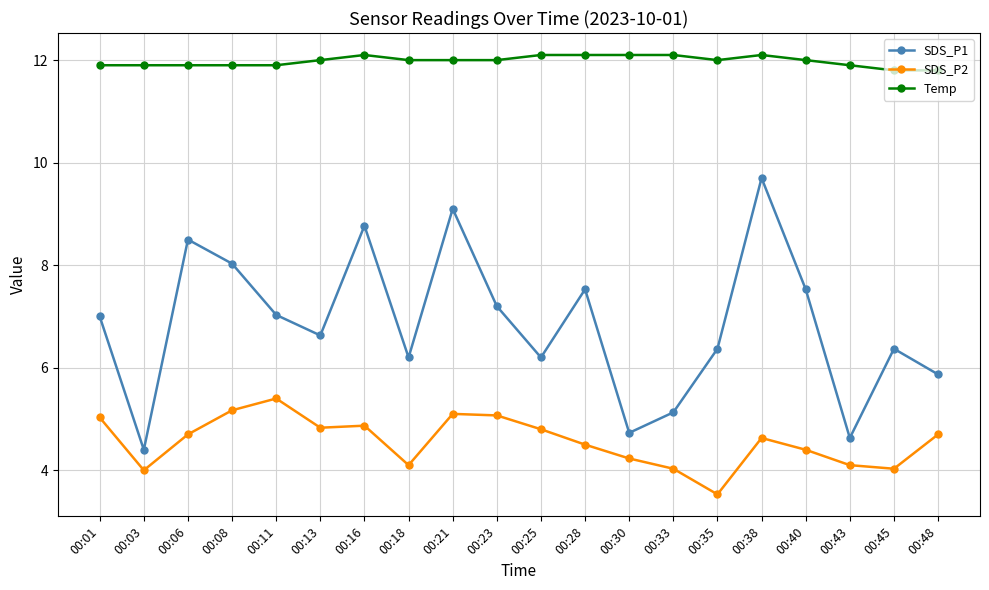

Reading left to right, transcribe all the data shown in this chart.

SDS_P1: 7.0	4.4	8.5	8.0	7.0	6.6	8.8	6.2	9.1	7.2	6.2	7.5	4.7	5.1	6.4	9.7	7.5	4.6	6.4	5.9
SDS_P2: 5.0	4.0	4.7	5.2	5.4	4.8	4.9	4.1	5.1	5.1	4.8	4.5	4.2	4.0	3.5	4.6	4.4	4.1	4.0	4.7
Temp: 11.9	11.9	11.9	11.9	11.9	12.0	12.1	12.0	12.0	12.0	12.1	12.1	12.1	12.1	12.0	12.1	12.0	11.9	11.8	11.8